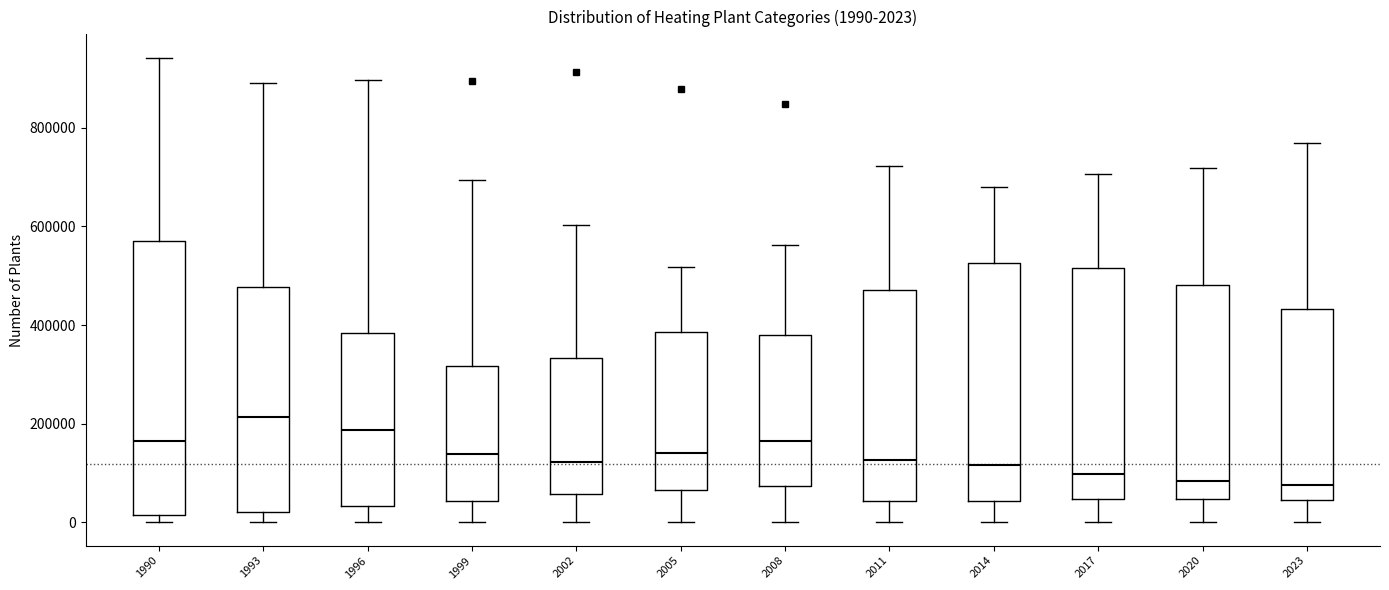

Which box has the highest median line?

1993